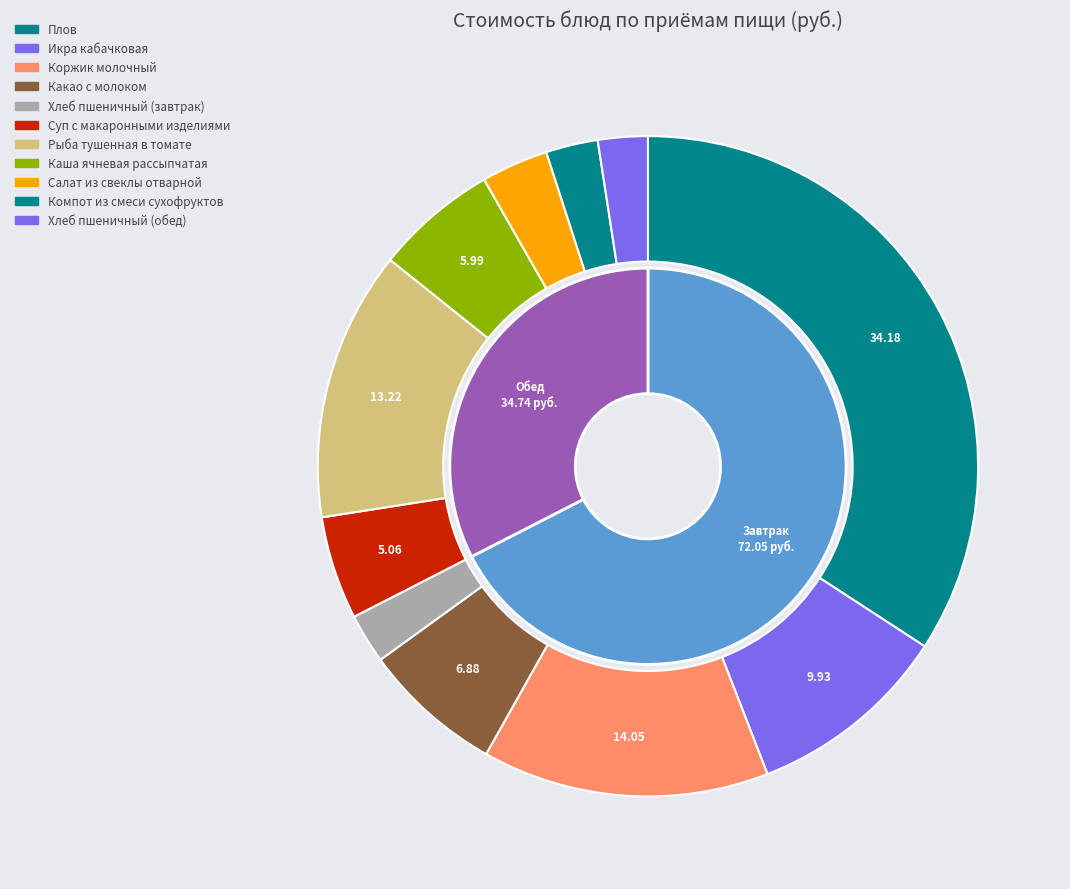

What percentage is NOT represented by Какао с молоком?

93.1%